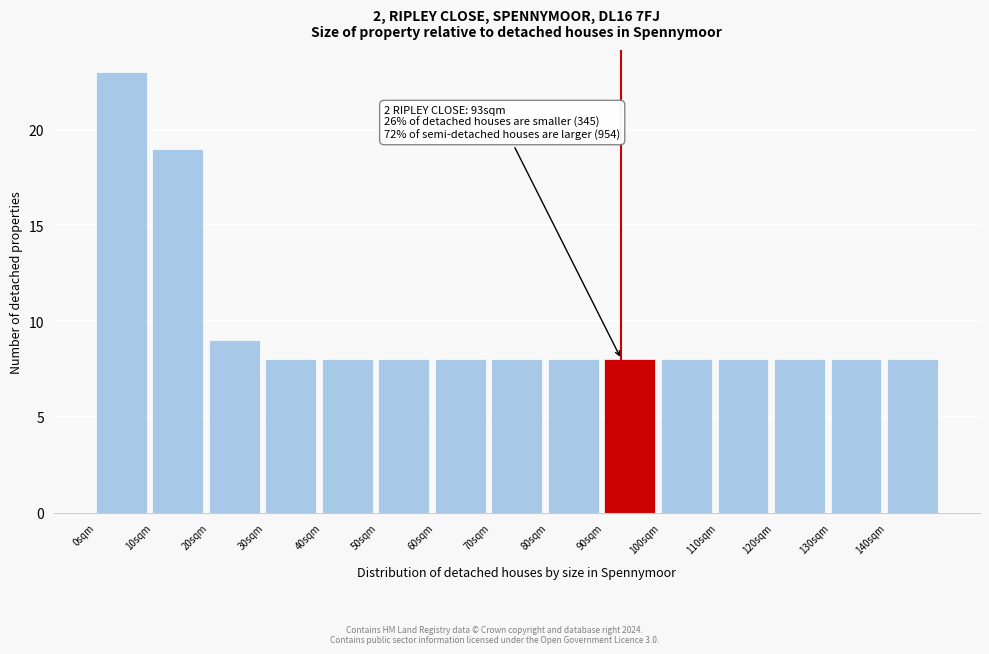

Which range on the x-axis has the tallest bar?

0 to 10